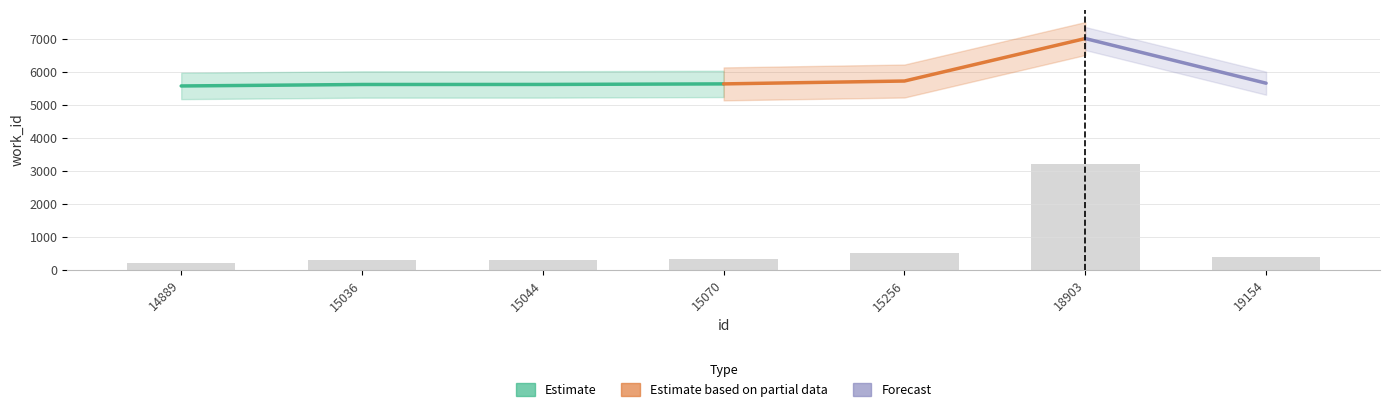

Is it true that the value at 15036 is 75.6?

False